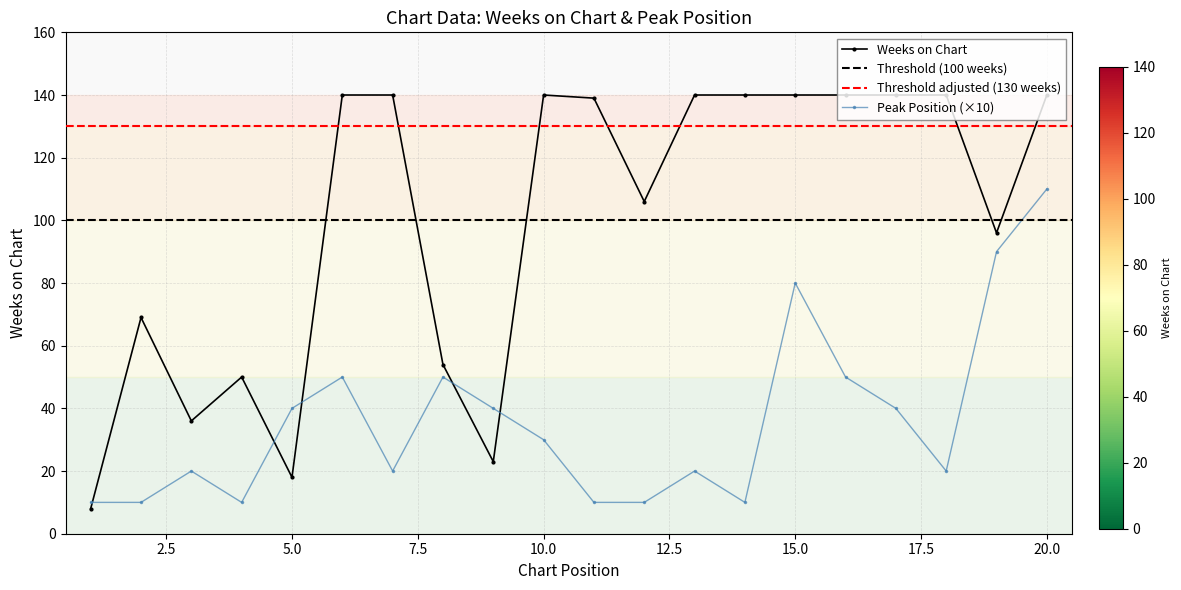

Reading left to right, extract all data points from this chart.

Weeks on Chart: 1=8	2=69	3=36	4=50	5=18	6=140	7=140	8=54	9=23	10=140	11=139	12=106	13=140	14=140	15=140	16=140	17=140	18=140	19=96	20=140
Peak Position: 1=10	2=10	3=20	4=10	5=40	6=50	7=20	8=50	9=40	10=30	11=10	12=10	13=20	14=10	15=80	16=50	17=40	18=20	19=90	20=110